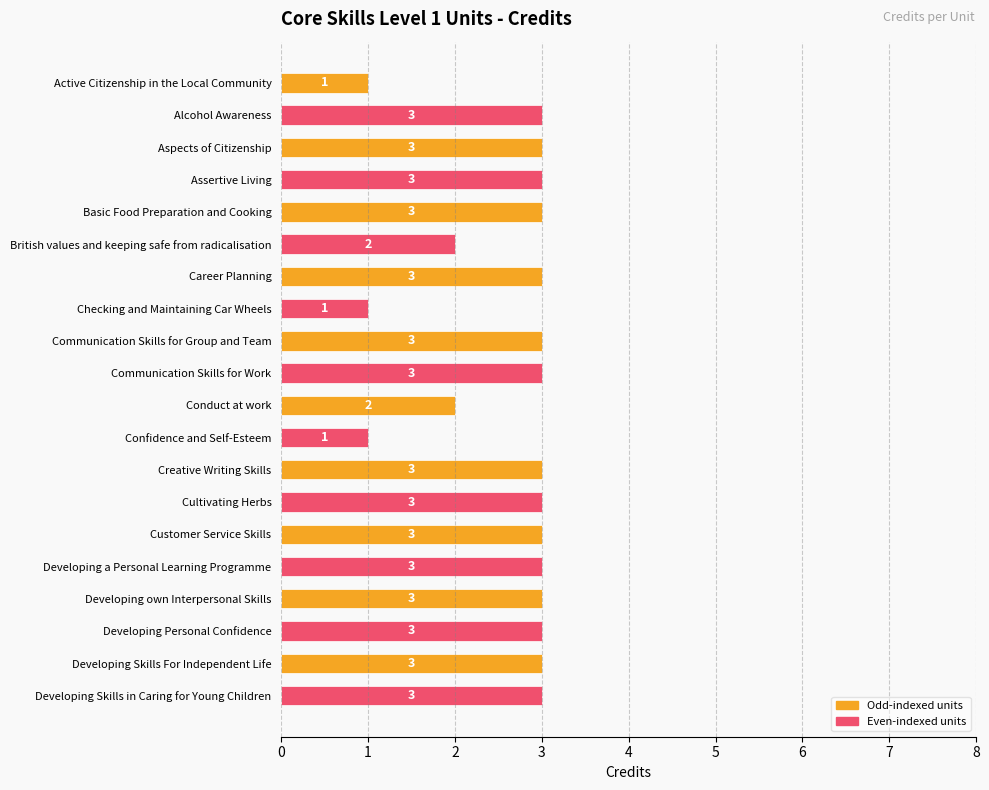

What is the approximate value at Communication Skills for Group and Team?

3